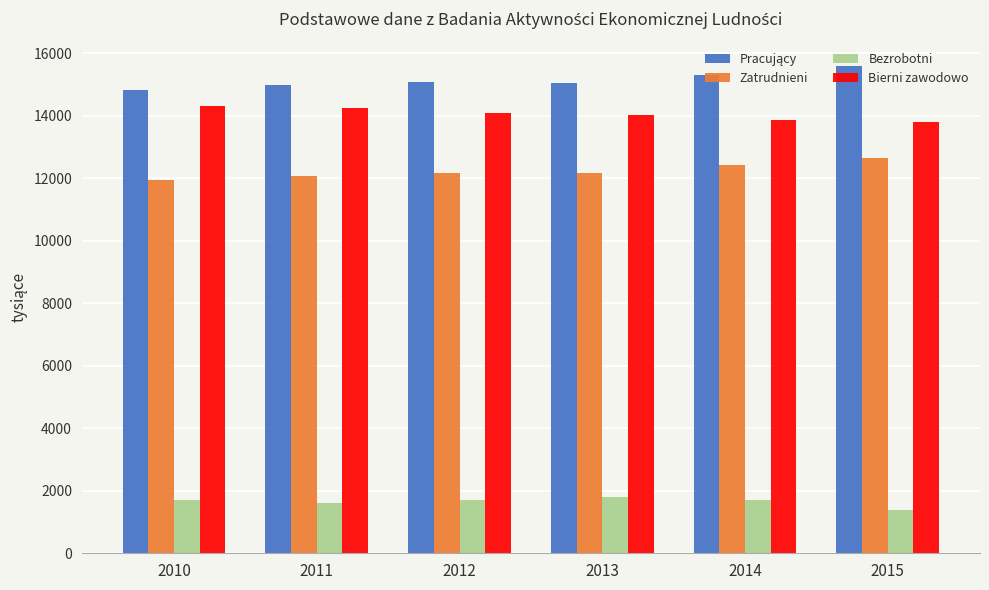

What is the approximate value of Bezrobotni at 2012?

1710